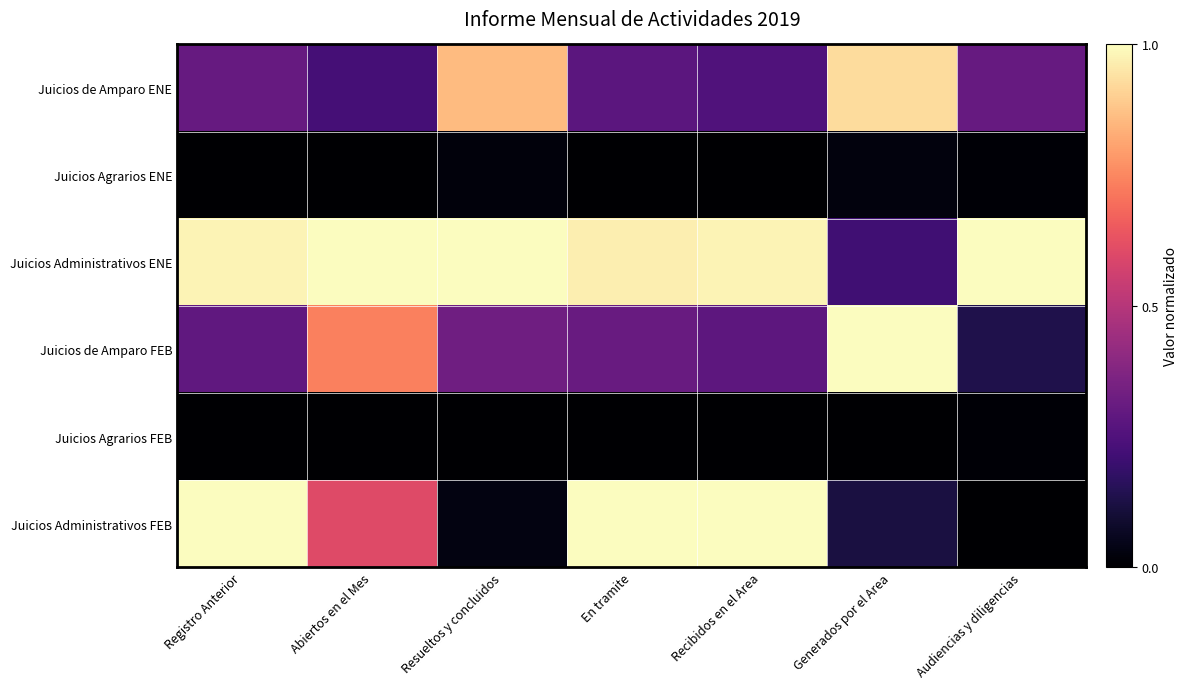

At how many categories does at least one series exceed 0?

7